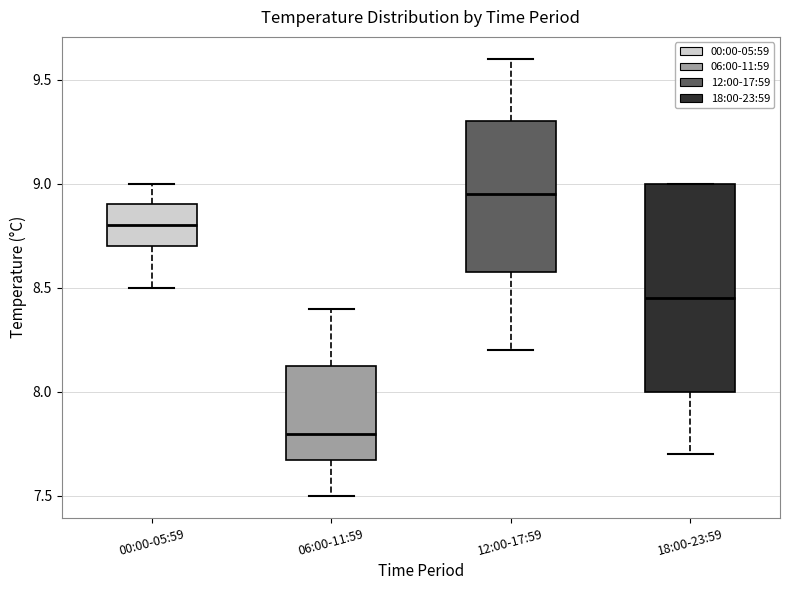

Which box is the tallest, from its lower edge to its upper edge?

18:00-23:59